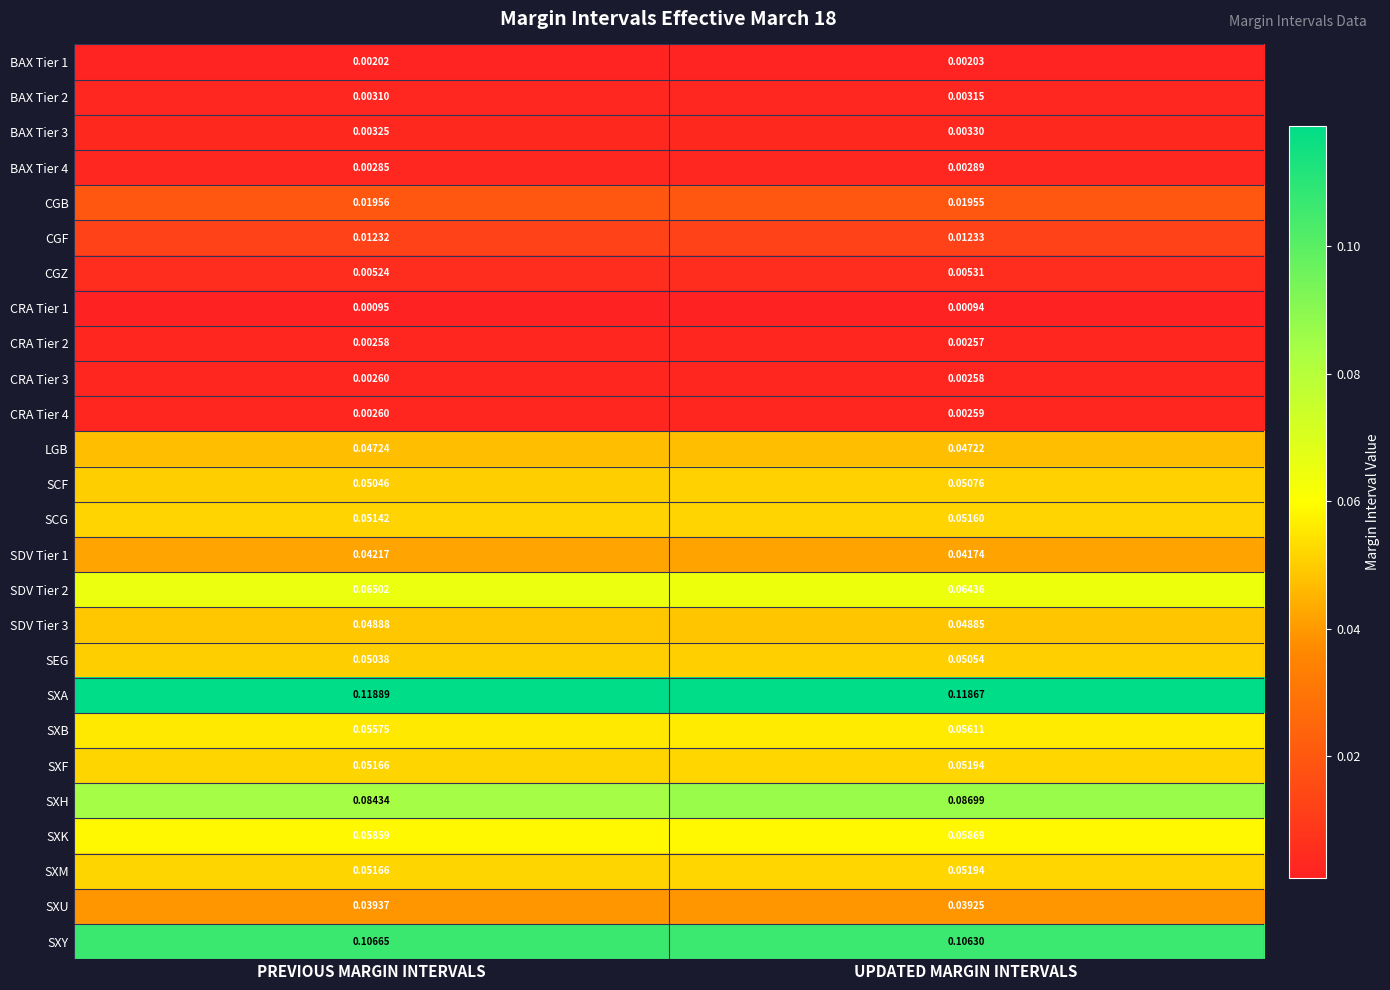

List the labels in order of CGZ value, largest first.

UPDATED MARGIN INTERVALS, PREVIOUS MARGIN INTERVALS